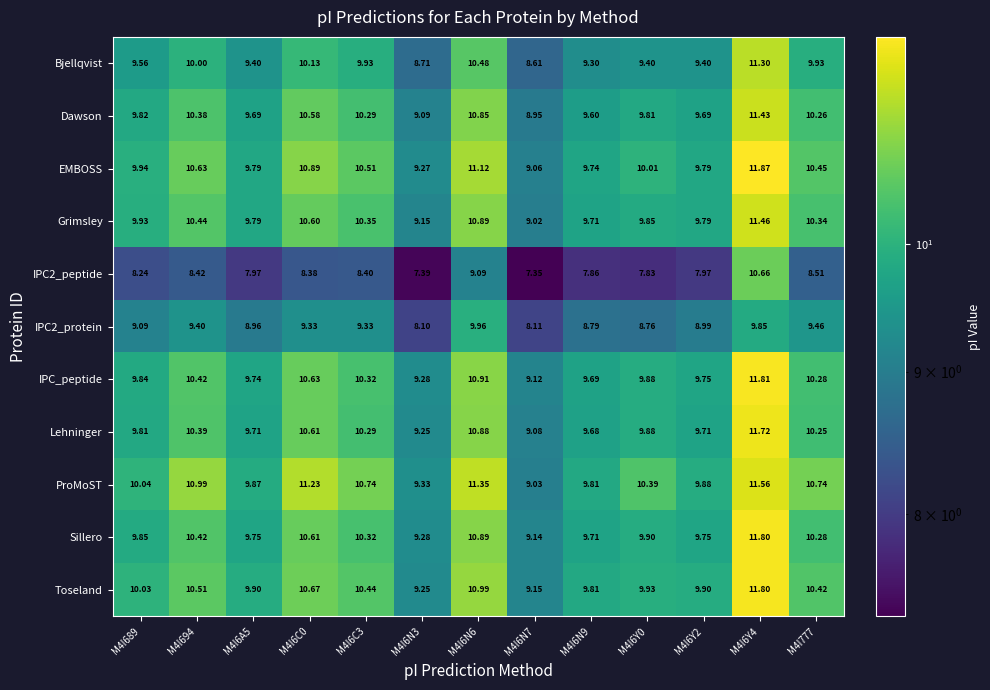

Between M4I6C3 and M4I6N9, which series saw the biggest shift?

ProMoST